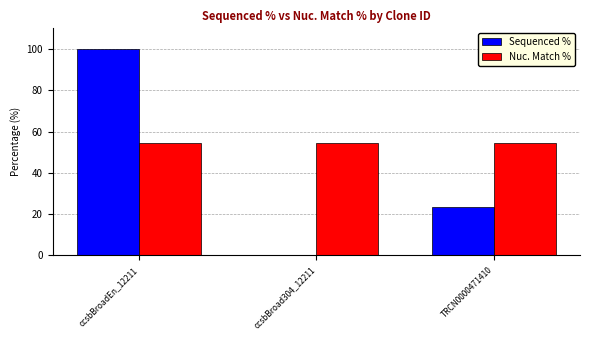

What is the maximum value for Nuc. Match %?

54.5